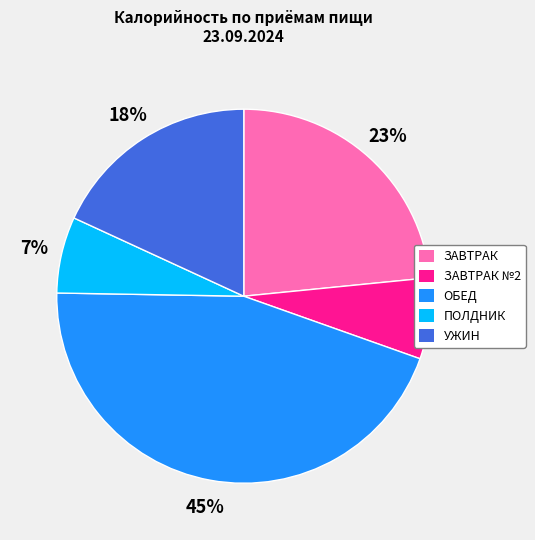

Is there any slice that represents more than half of the pie?

No